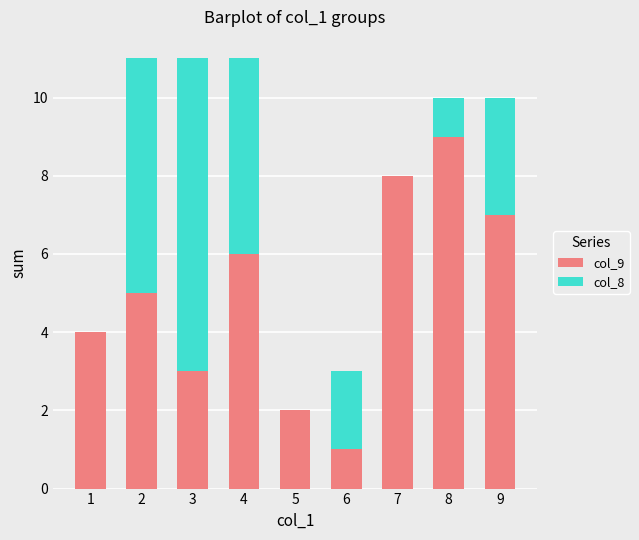

What is the sum of all col_9 values?

45